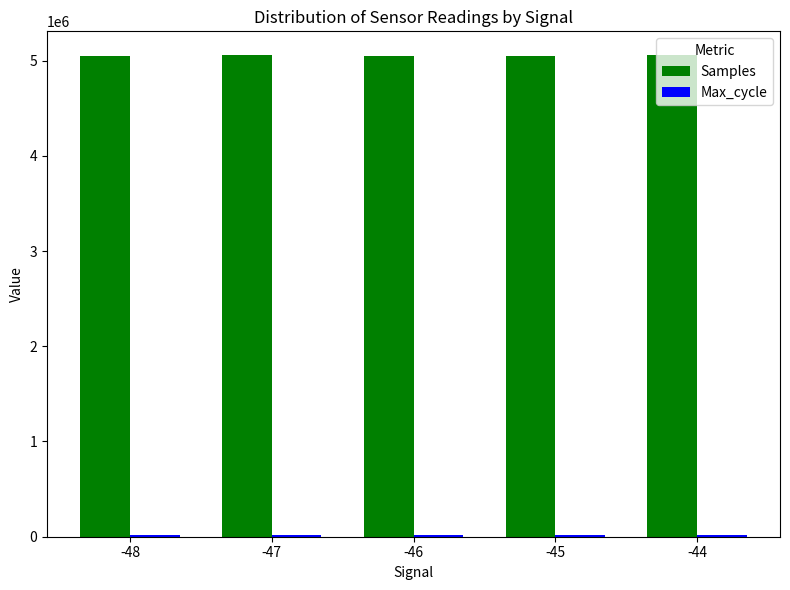

How many groups of bars are there?

5